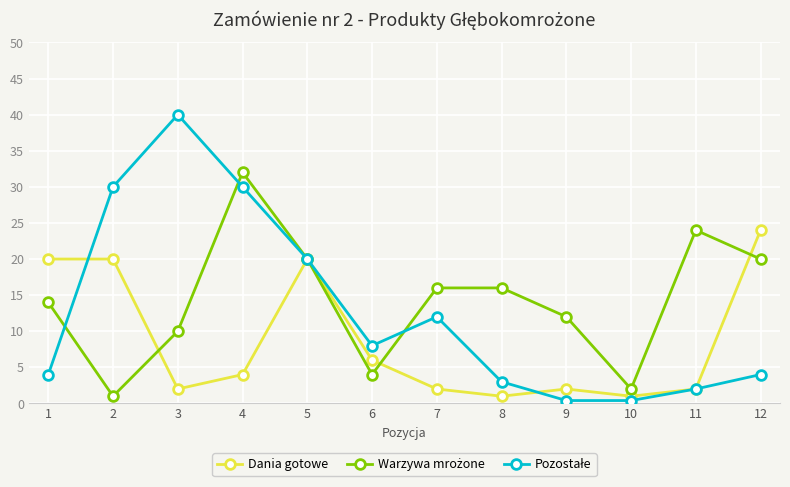

How many lines are shown in the chart?

3